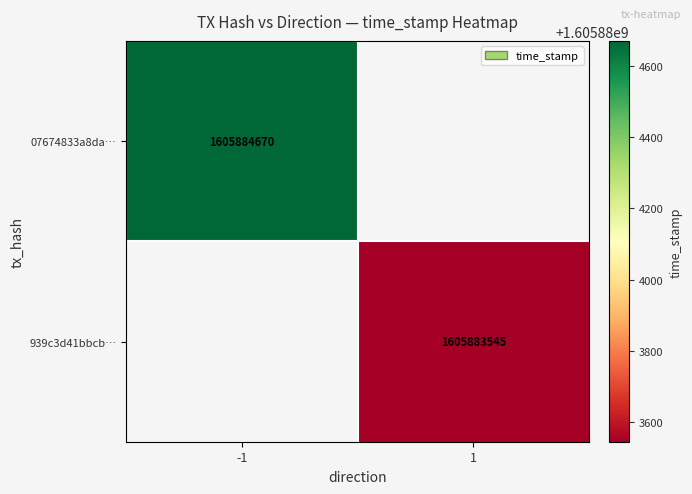

What is the highest value of the 07674833a8dae3d90cf5cdb15bec5ee533b1b54 series?

1605884670